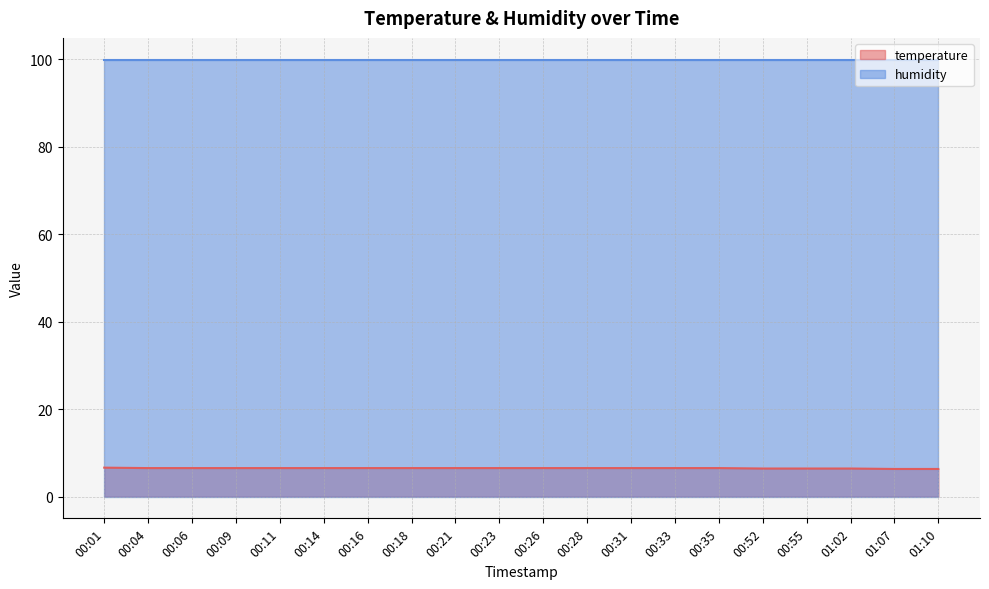

True or false: the data has more than 2 interior local peaks.

False